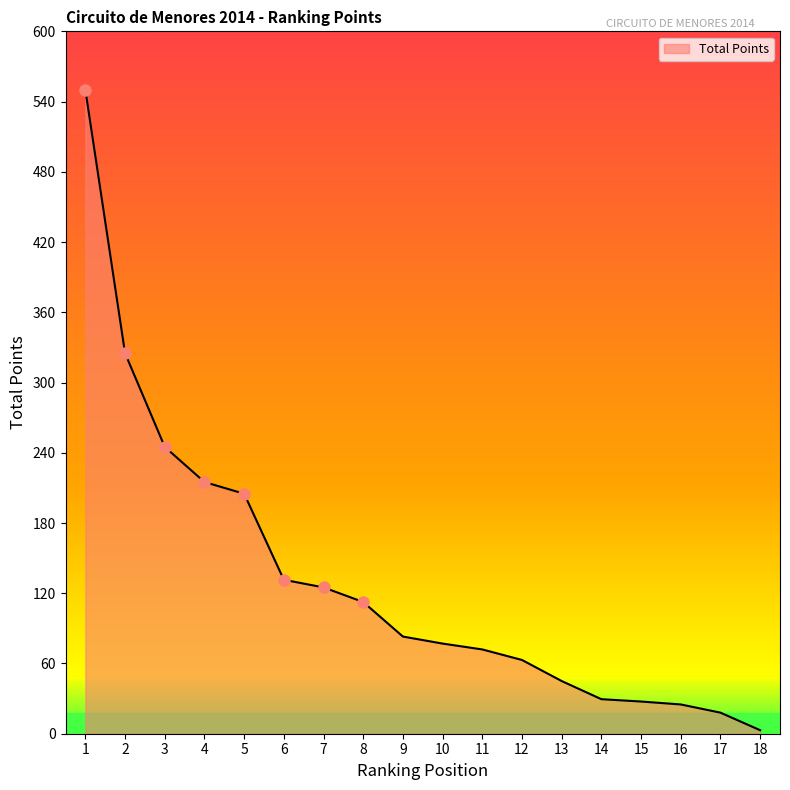

What is the average value?

130.7